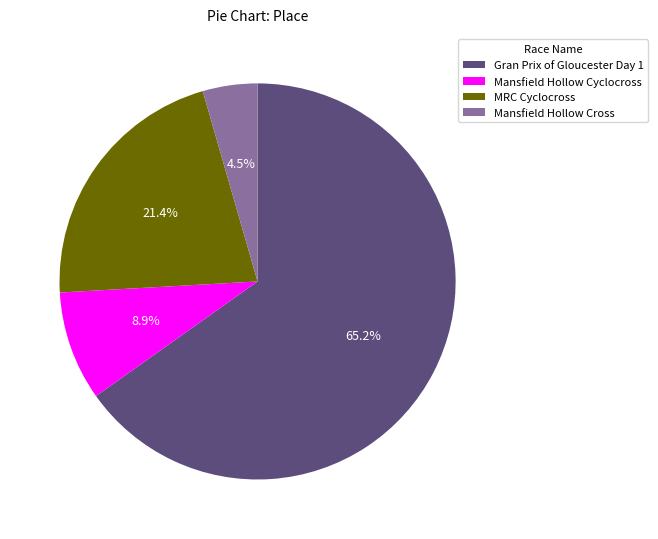

What is the total percentage of Gran Prix of Gloucester Day 1 and MRC Cyclocross?

86.6%